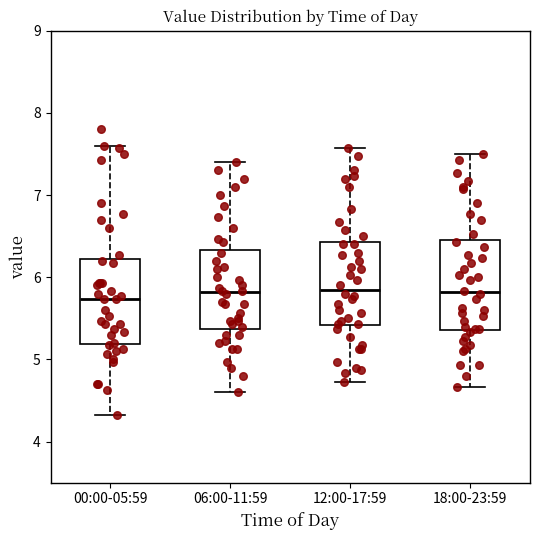

Reading left to right, transcribe this box plot: for each box, give where its median line is, the range the box spans, and where its two whiskers end, as read against the y-axis. The values are not printed on the chart, so give them approximately, as read against the axis.

00:00-05:59: median 5.7, box 5.2 to 6.2, whiskers 4.3 to 7.6
06:00-11:59: median 5.8, box 5.4 to 6.3, whiskers 4.6 to 7.4
12:00-17:59: median 5.9, box 5.4 to 6.4, whiskers 4.7 to 7.6
18:00-23:59: median 5.8, box 5.4 to 6.5, whiskers 4.7 to 7.5